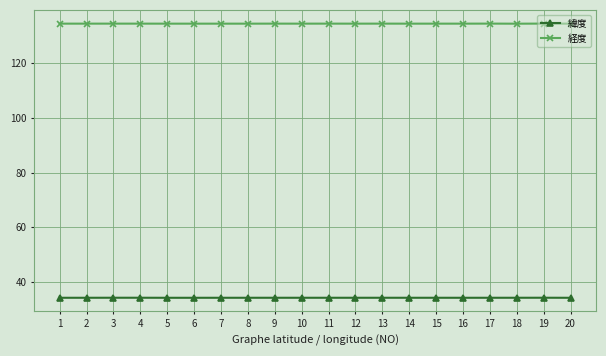

True or false: 経度 and 緯度 intersect in this chart.

False